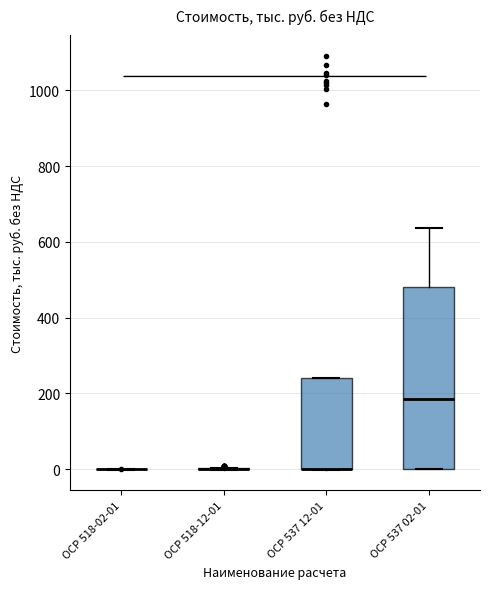

Reading left to right, transcribe this box plot: for each box, give where its median line is, the range the box spans, and where its two whiskers end, as read against the y-axis. The values are not printed on the chart, so give them approximately, as read against the axis.

ОСР 518-02-01: box collapsed to a line at 0, whiskers 0 to 0
ОСР 518-12-01: box collapsed to a line at 0, whiskers 0 to 0
ОСР 537 12-01: median 0 (drawn on the box's lower edge), box 0 to 240, whiskers 0 to 240
ОСР 537 02-01: median 180, box 0 to 480, whiskers 0 to 640